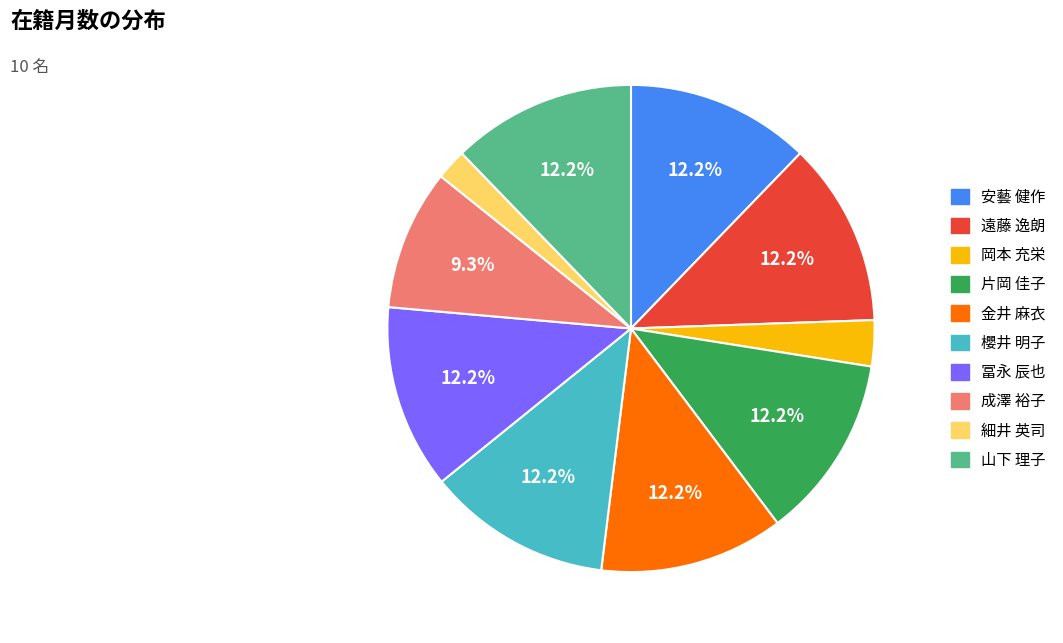

What percentage is NOT represented by 櫻井 明子?

87.8%